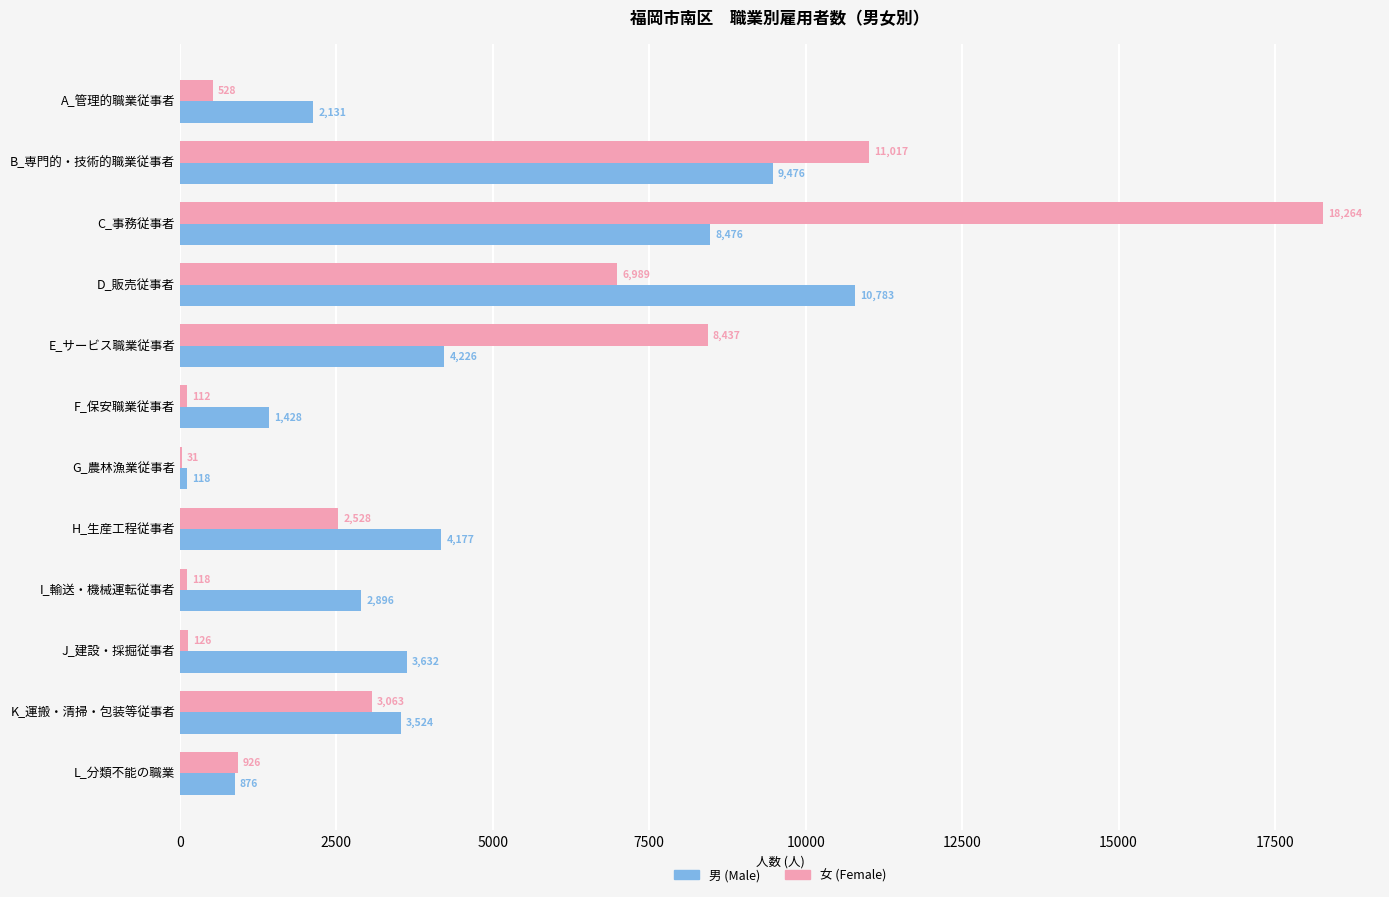

Count the number of data series in this chart.

2